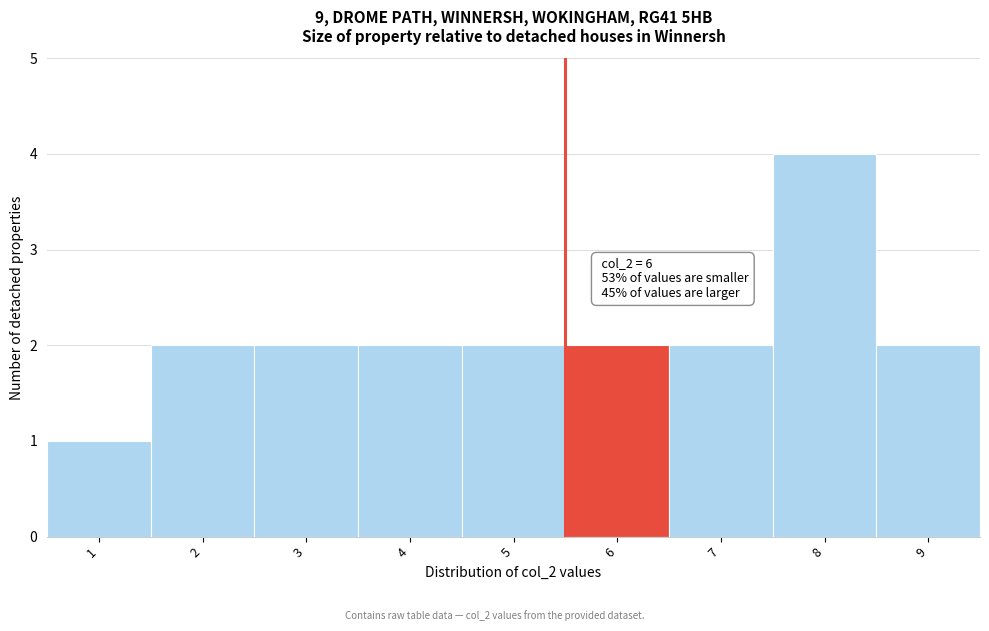

Reading left to right, what are all the values shown in this chart?

1	2	2	2	2	2	2	4	2